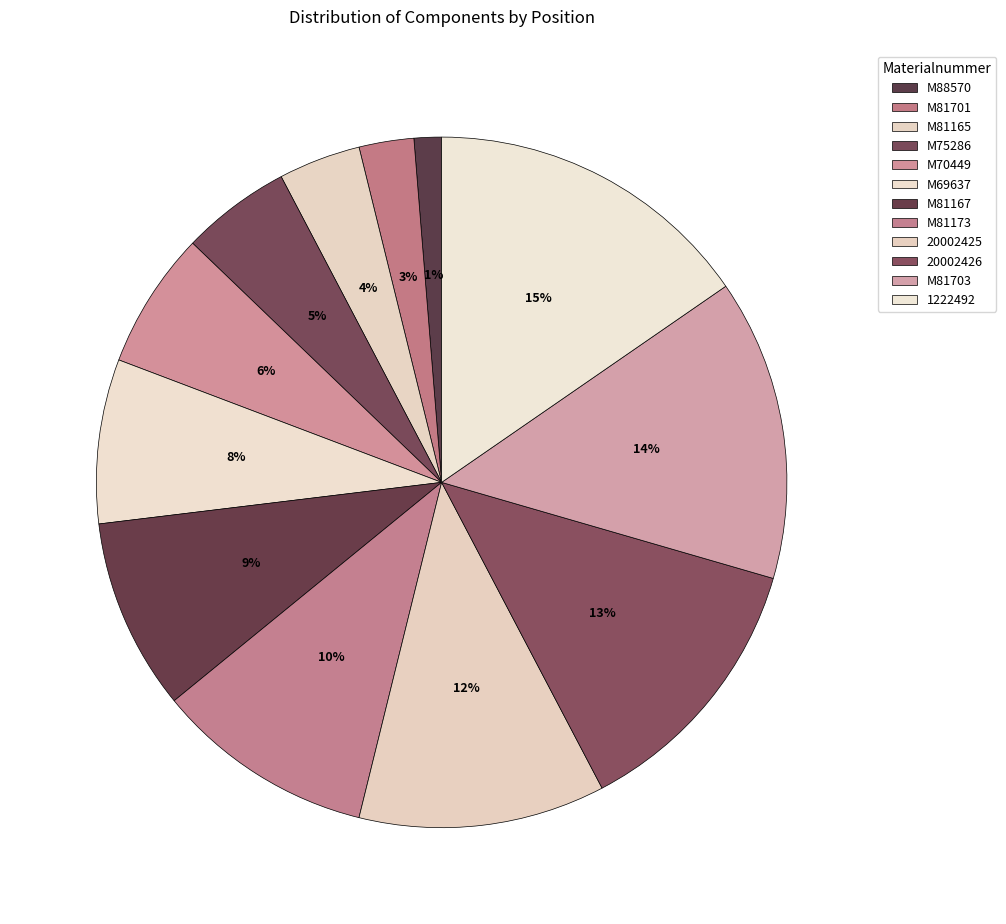

Count the number of slices in the pie.

12